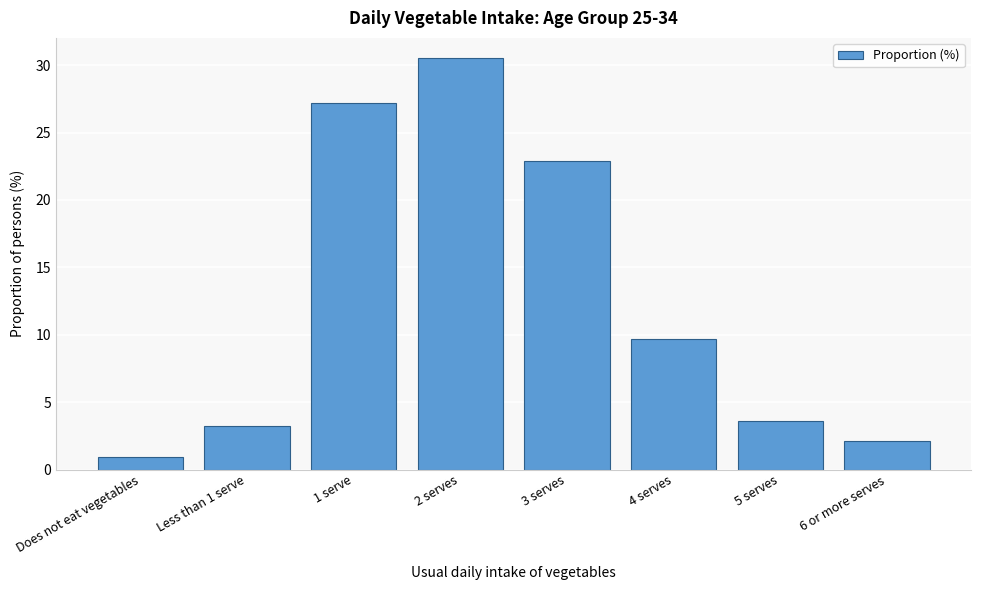

Reading right to left, what are all the values shown in this chart?

2.1	3.6	9.7	22.9	30.5	27.2	3.2	0.9